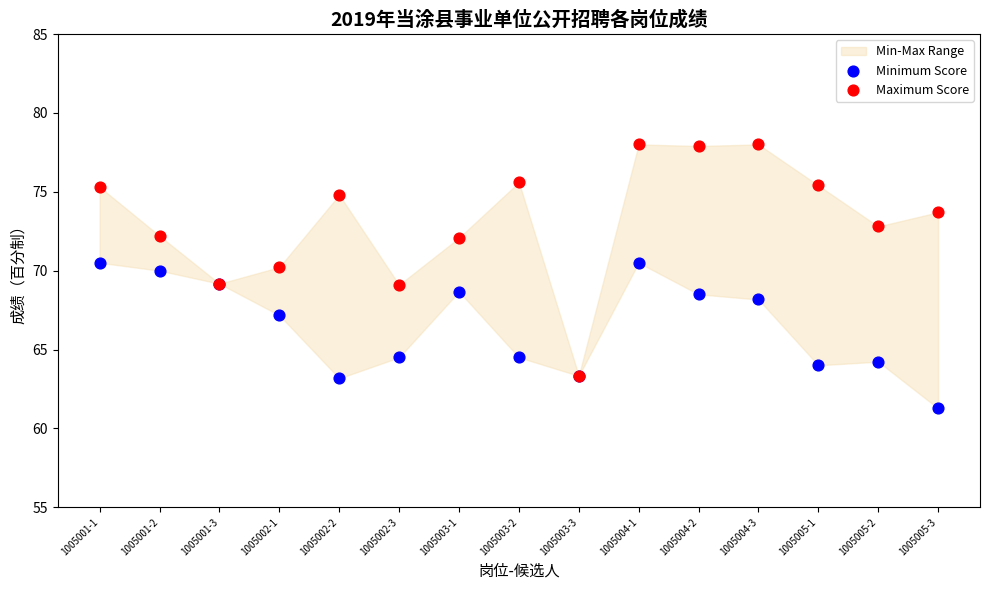

Which series reaches the minimum Y coordinate?

Minimum Score